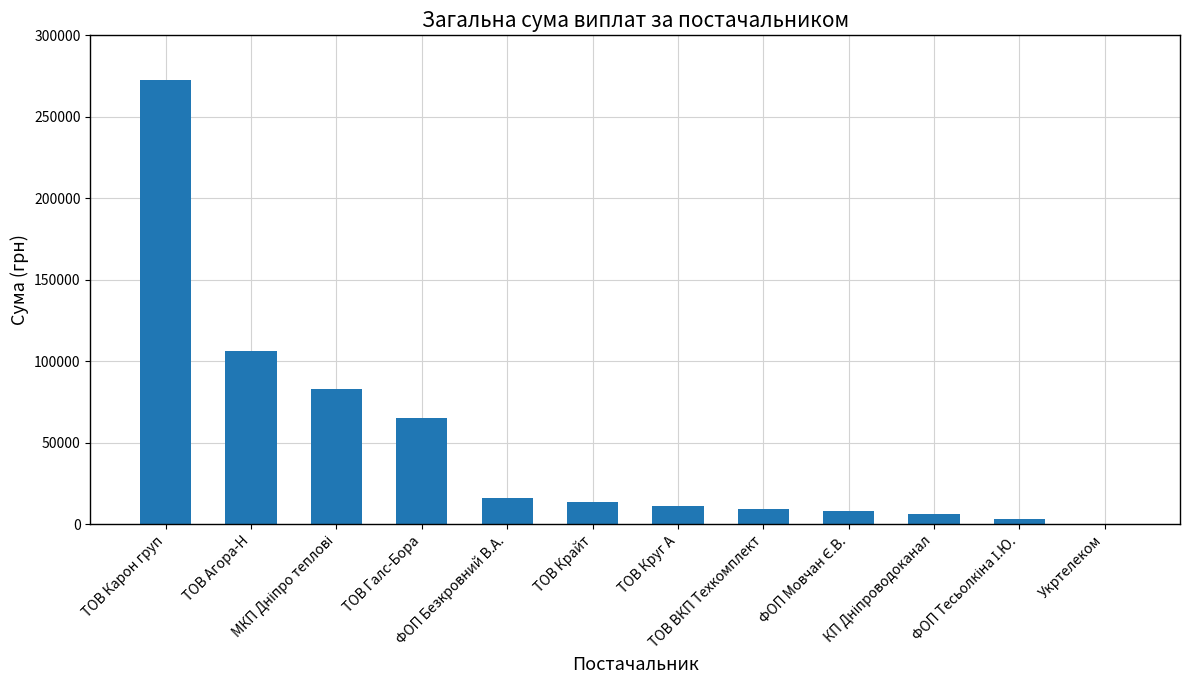

What is the sum of all values?

595084.7